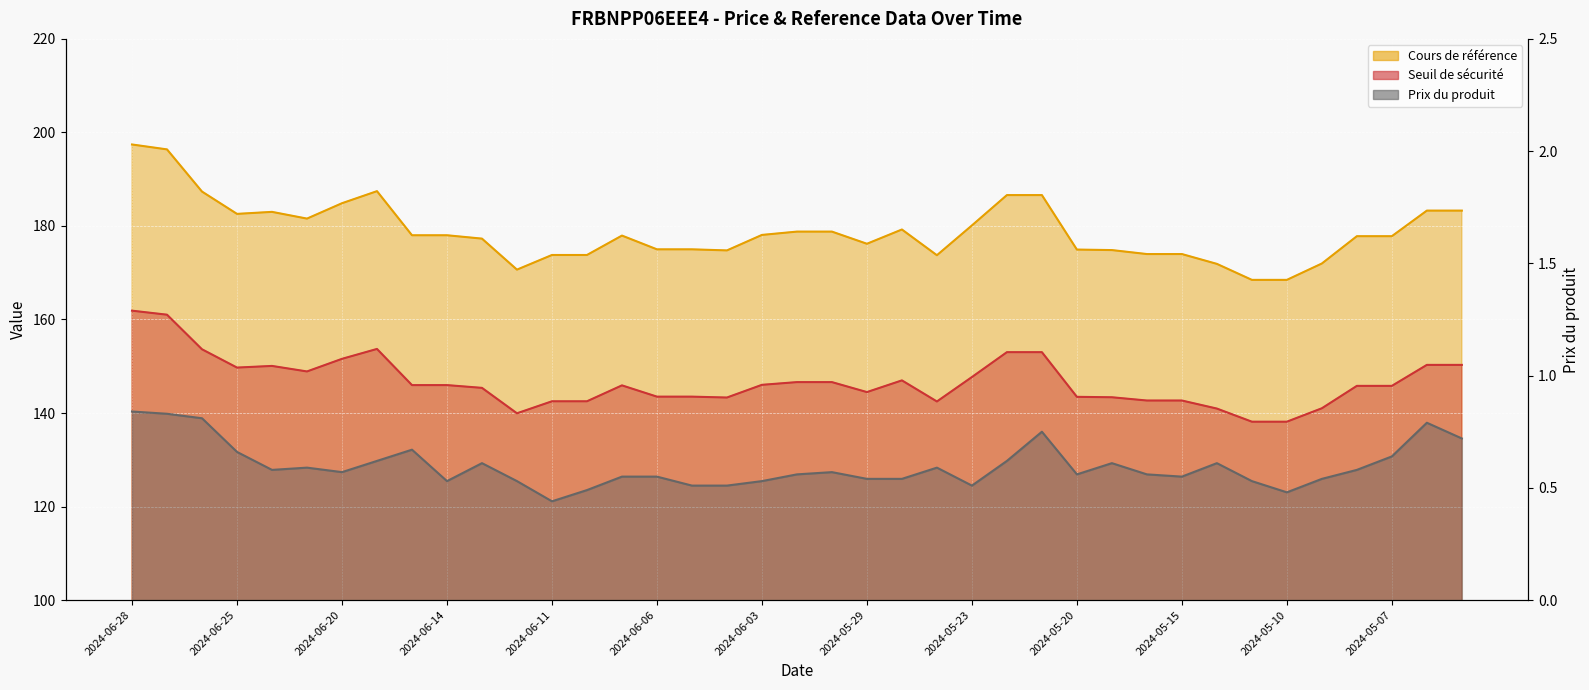

True or false: Cours de reference and Prix du produit intersect in this chart.

False